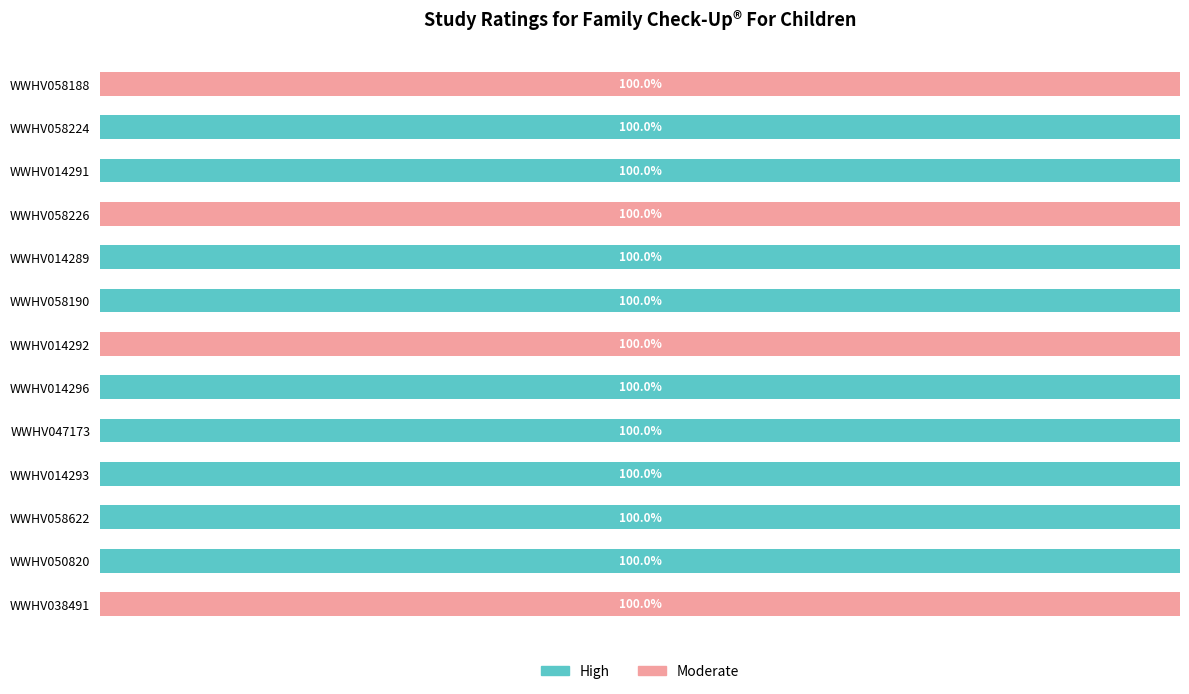

What are all the series names shown in the legend?

High, Moderate